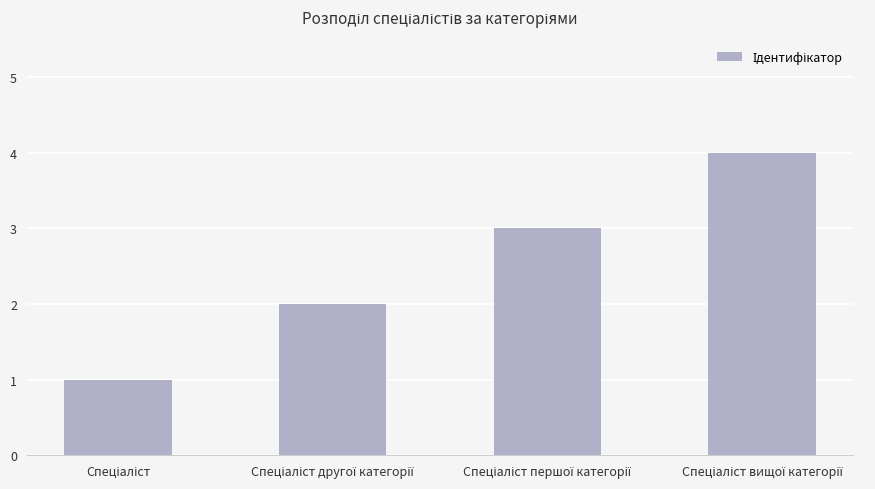

What is the sum of all values?

10